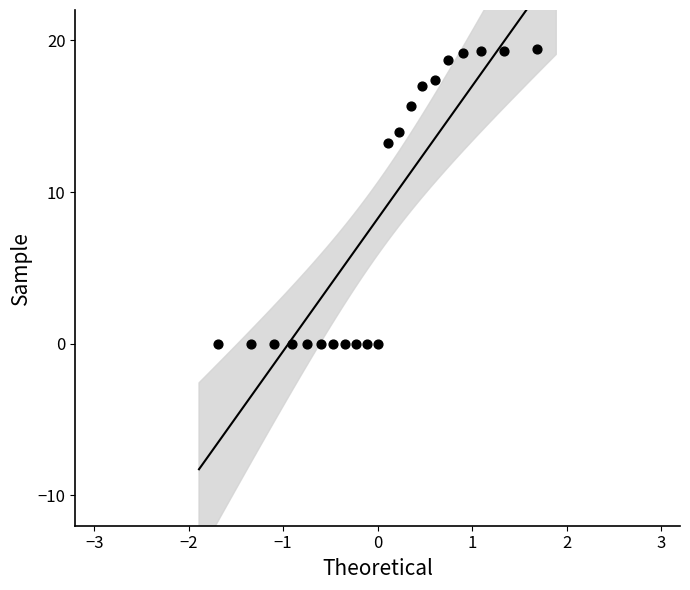

What is the range of X values (max minus min)?

3.4